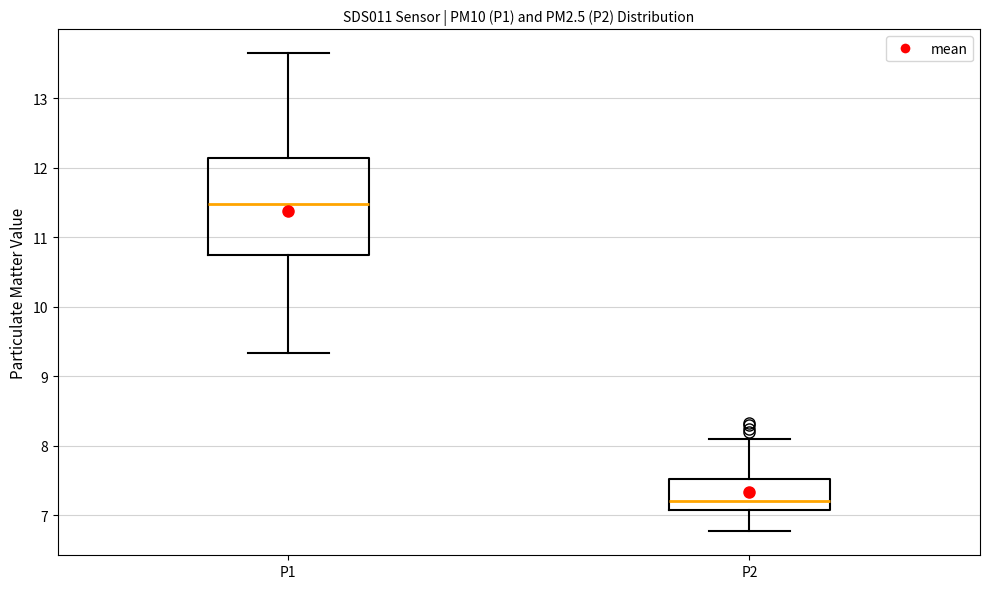

Which box's median line is the highest?

P1